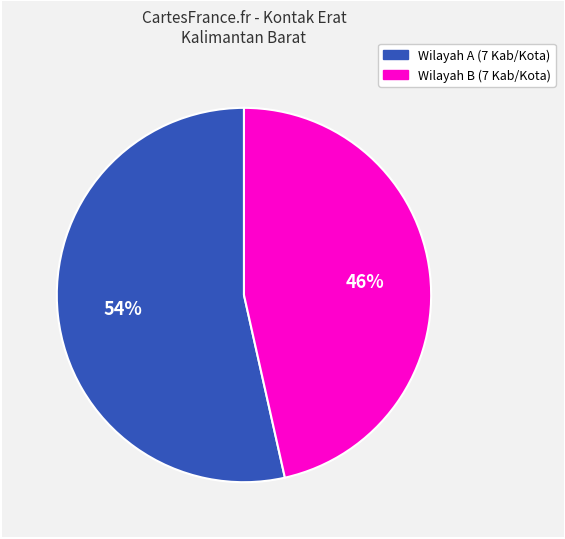

Is there a majority slice in this chart?

Yes